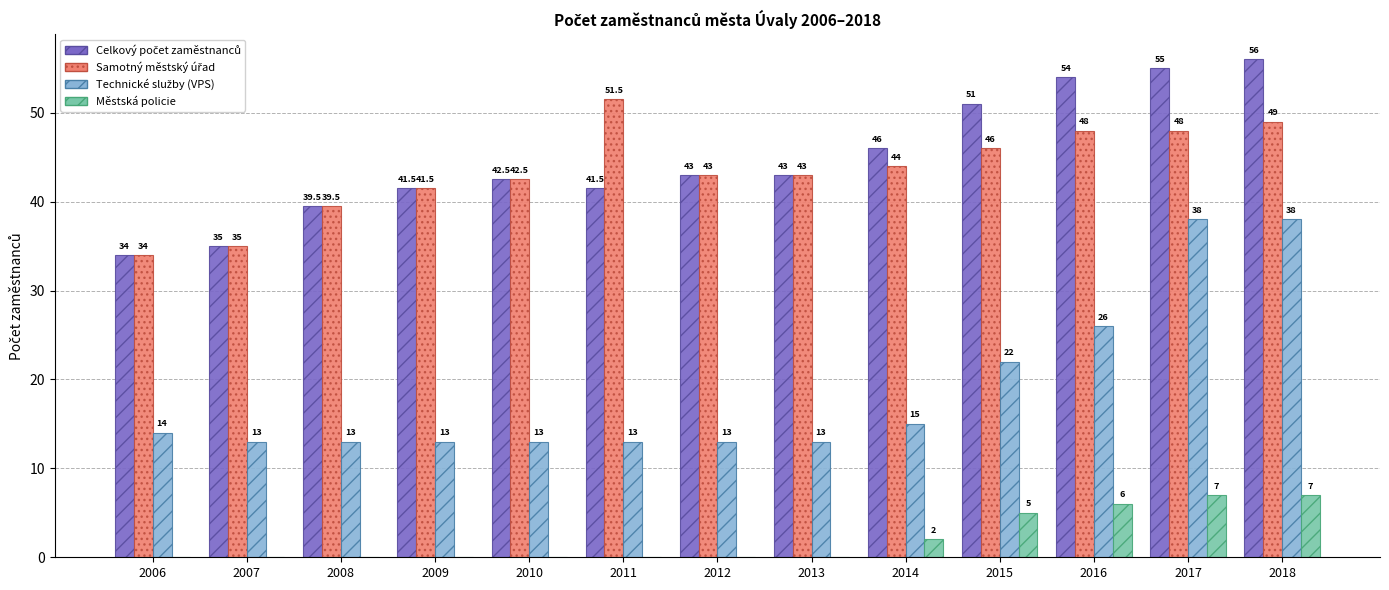

What is the spread (max minus min) of values at 2007?

35.0